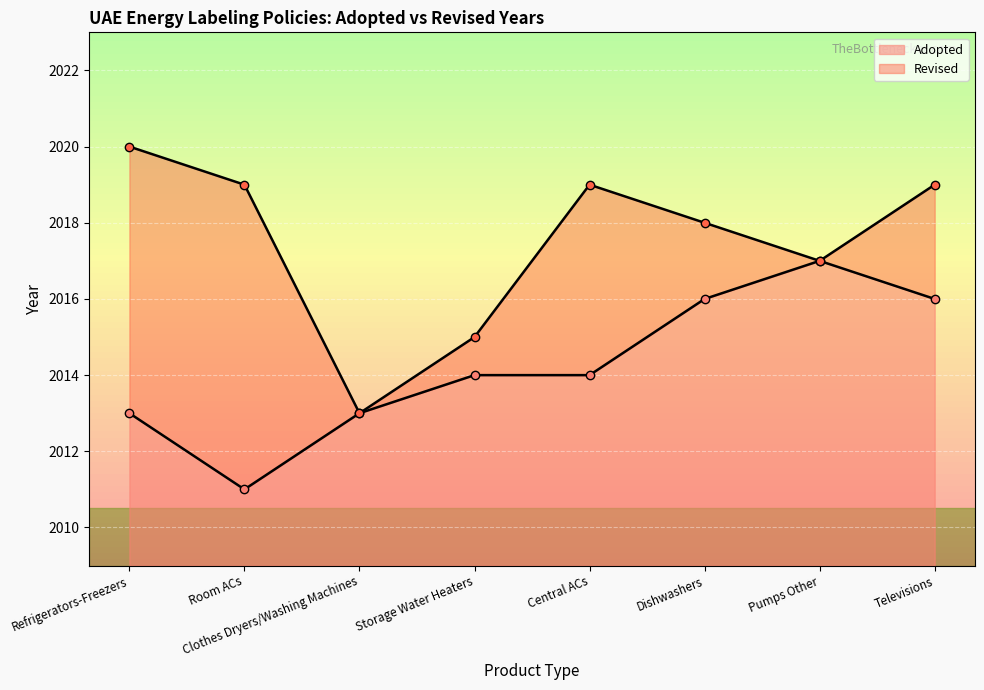

Read the Adopted value at Central ACs.

2014